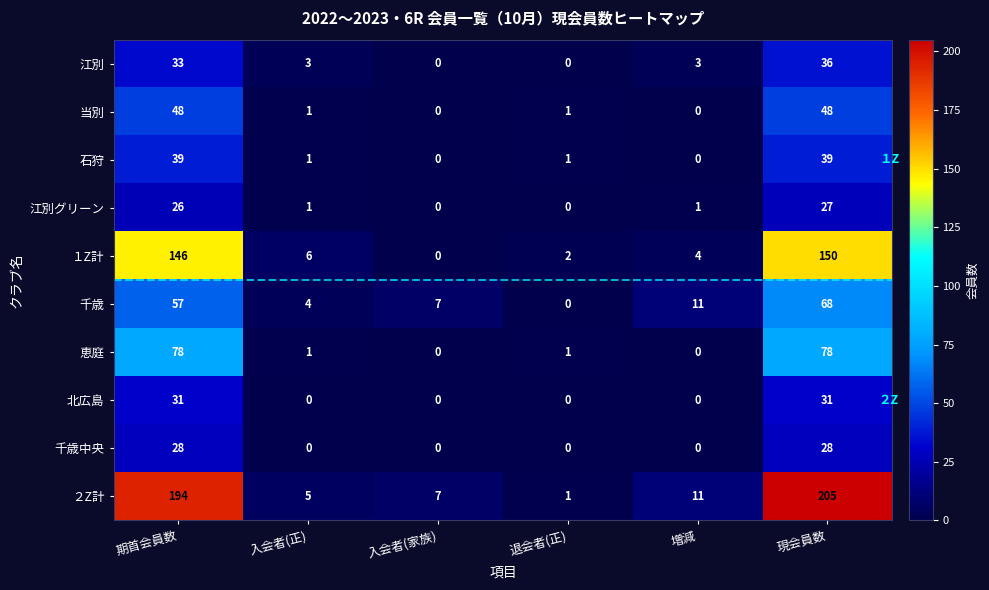

Which series has the largest range (max minus min)?

２Z計